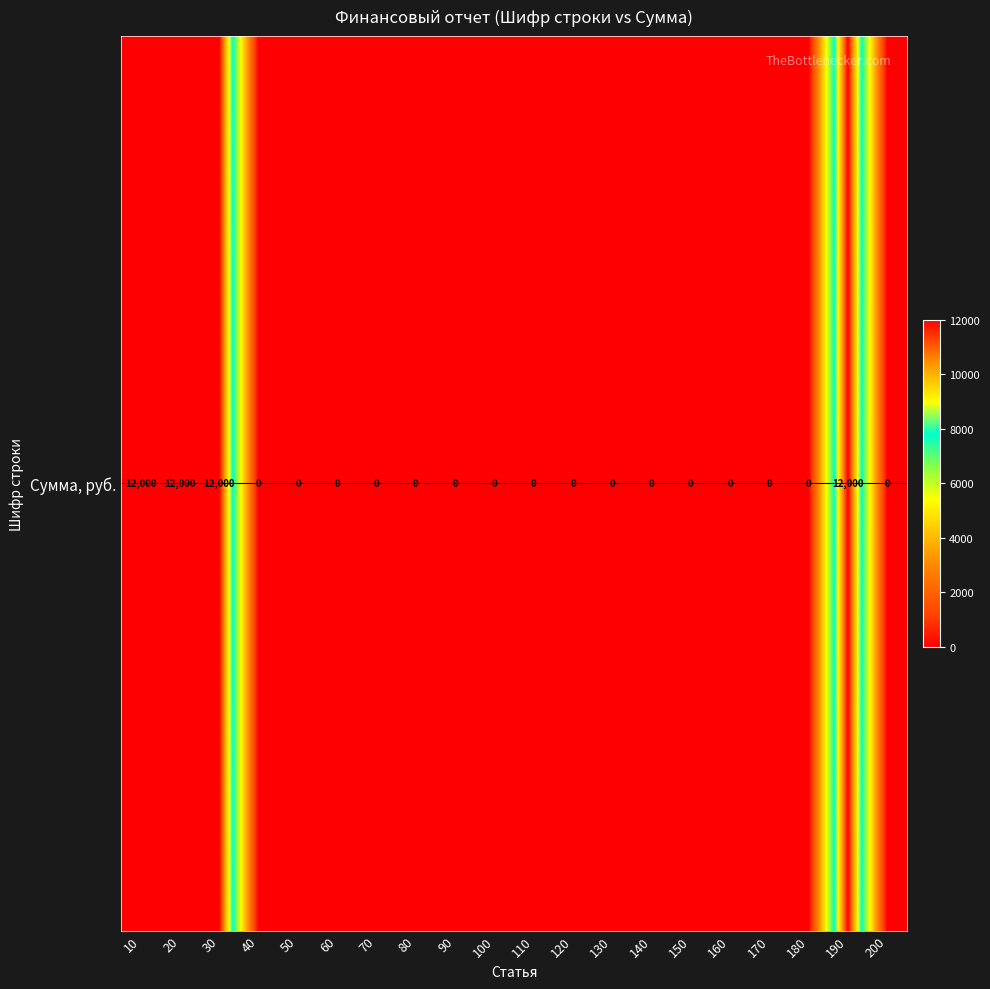

List the labels in order of value, smallest first.

40, 50, 60, 70, 80, 90, 100, 110, 120, 130, 140, 150, 160, 170, 180, 200, 10, 20, 30, 190